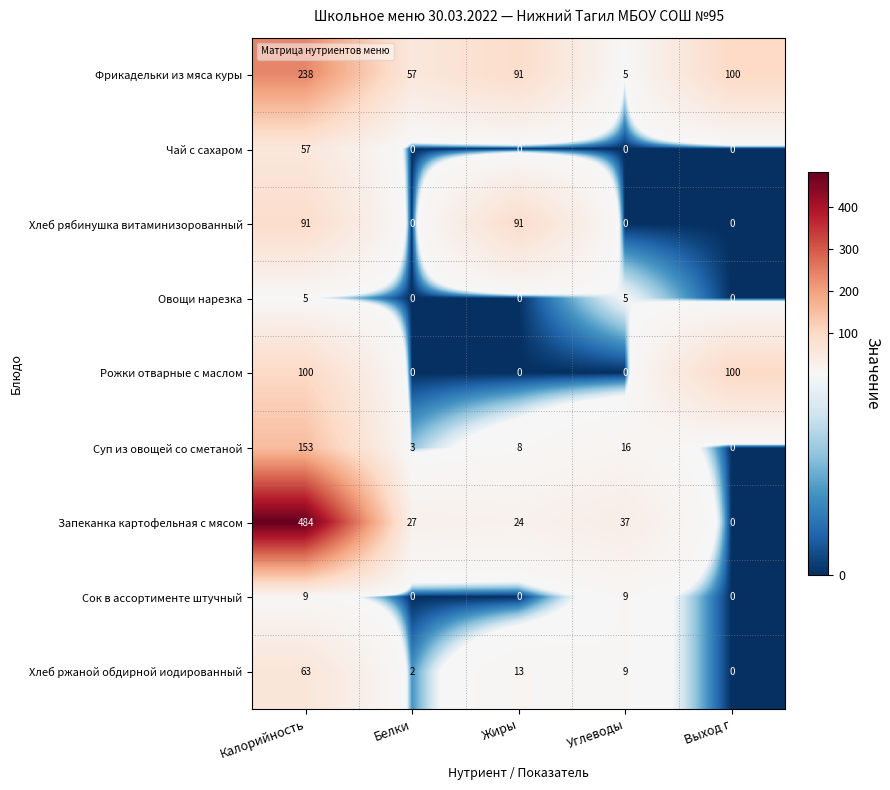

Count the number of data series in this chart.

9